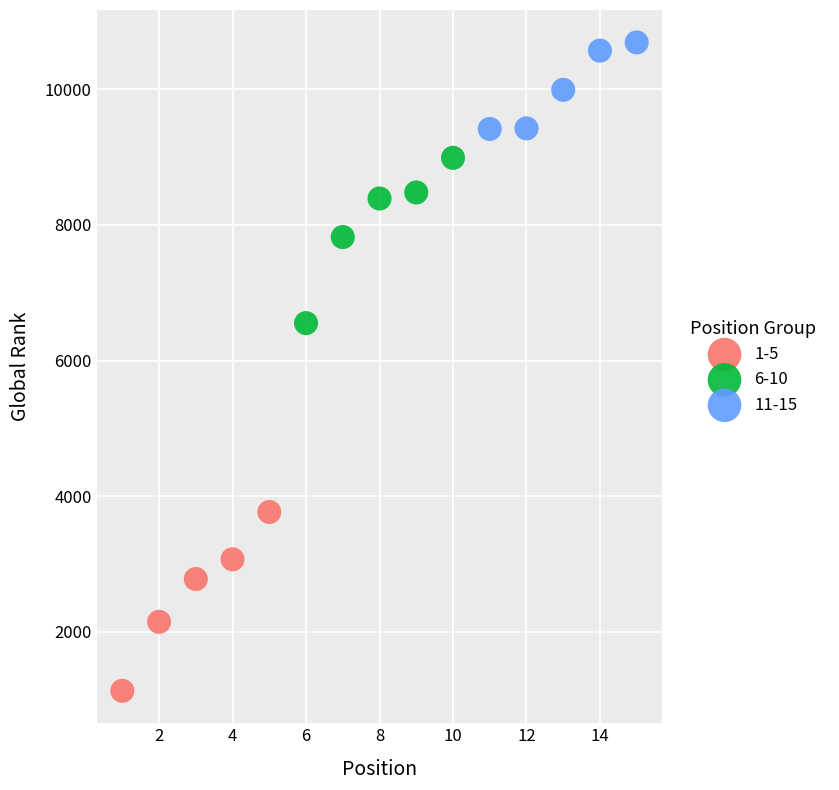

What are all the series names shown in the legend?

1-5, 6-10, 11-15